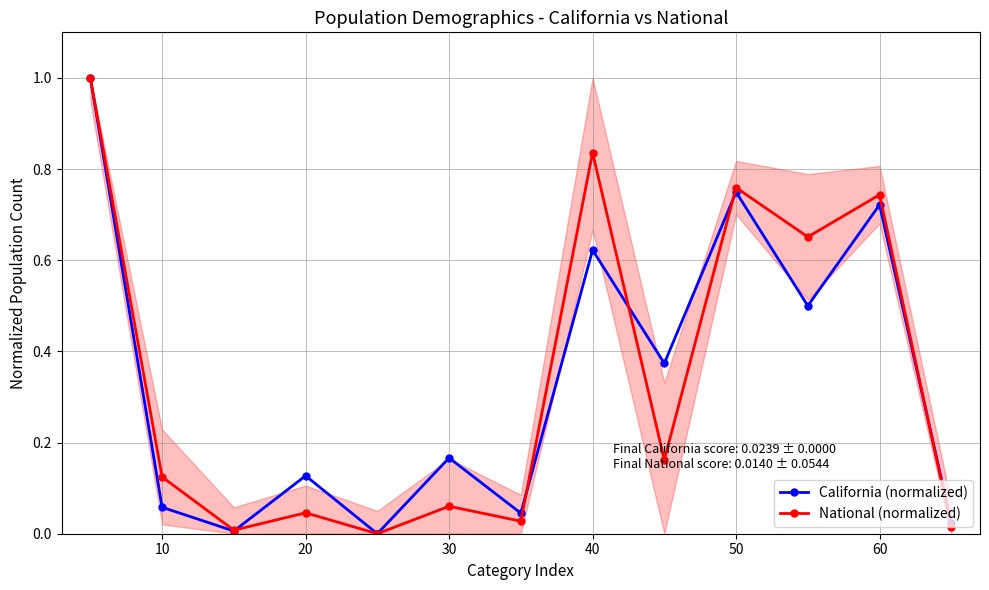

Is it true that National (normalized) equals -0.5 at 40?

False